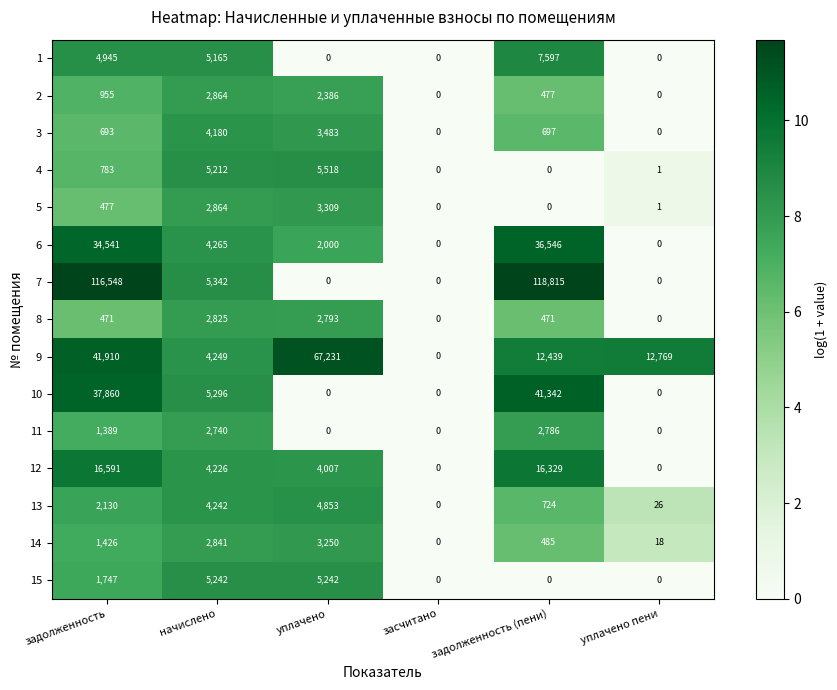

How many 2 values are between 0 and 2386?

5